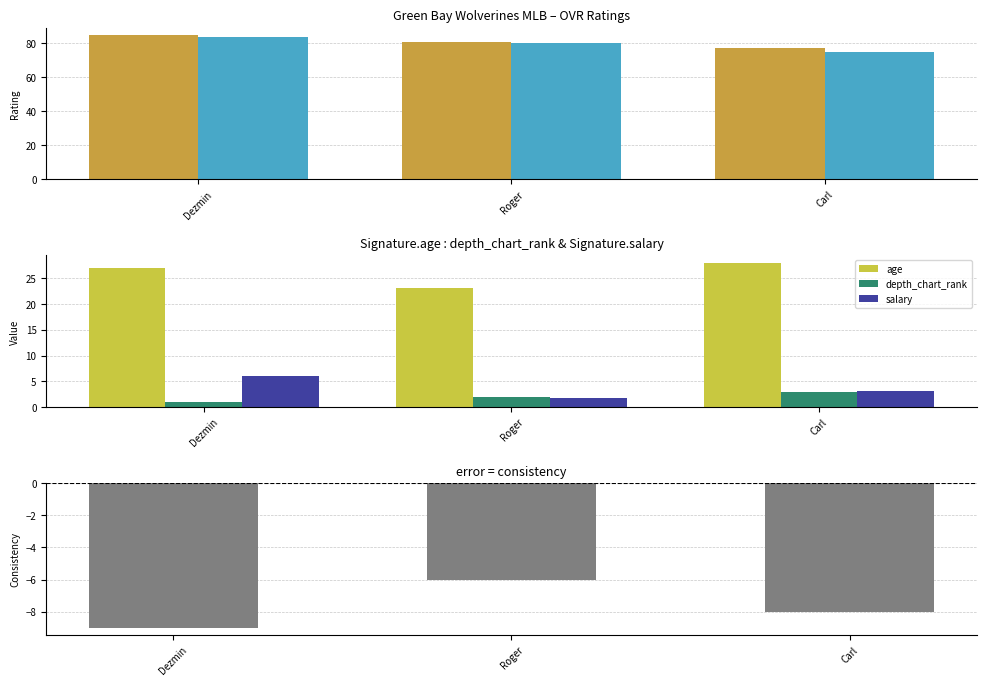

Where is salary nearest to the value 3?

Carl